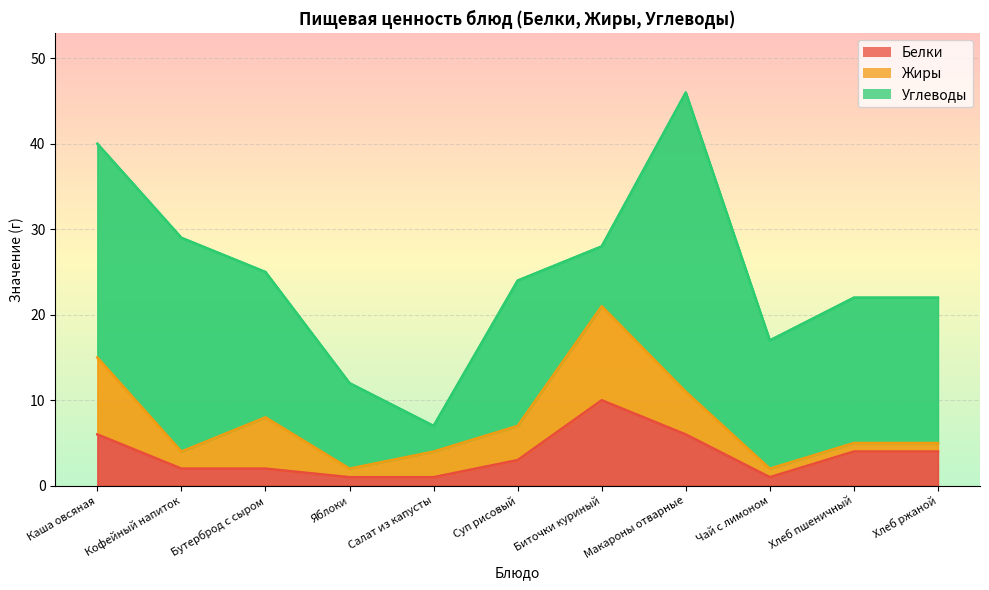

What is the value of the Жиры point at the 11th from the left?

1